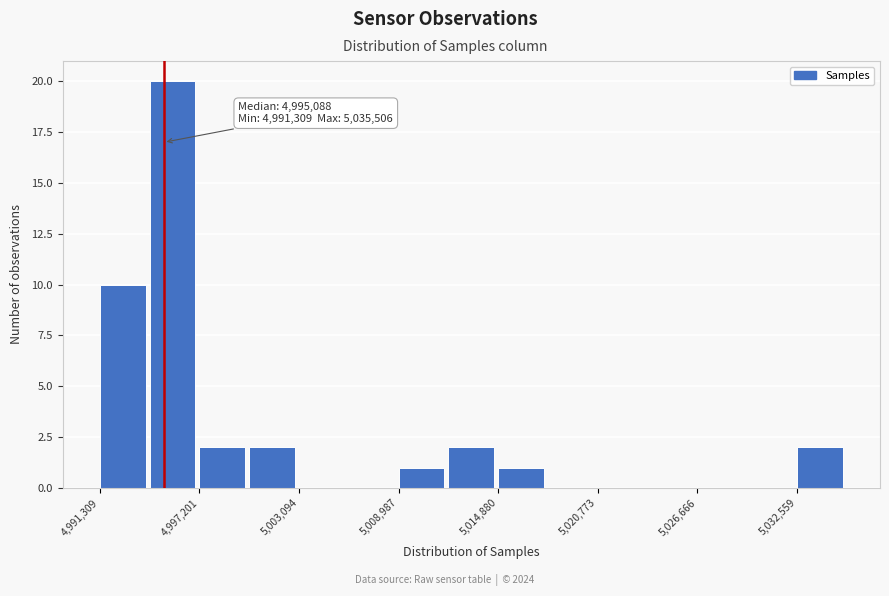

Around what value on the x-axis is the tallest bar? Give the approximate position of its centre, as read against the axis.

4996000